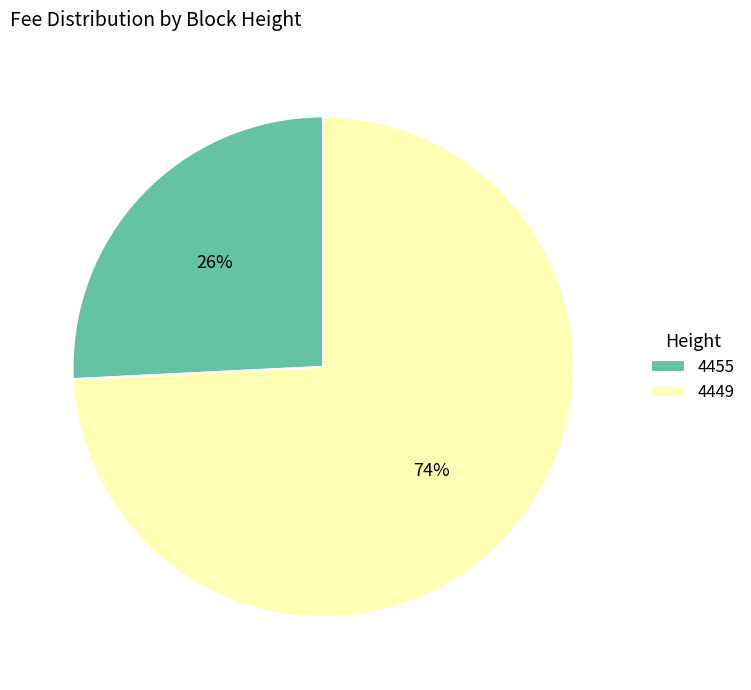

True or false: 4449 accounts for 81% of the total.

False